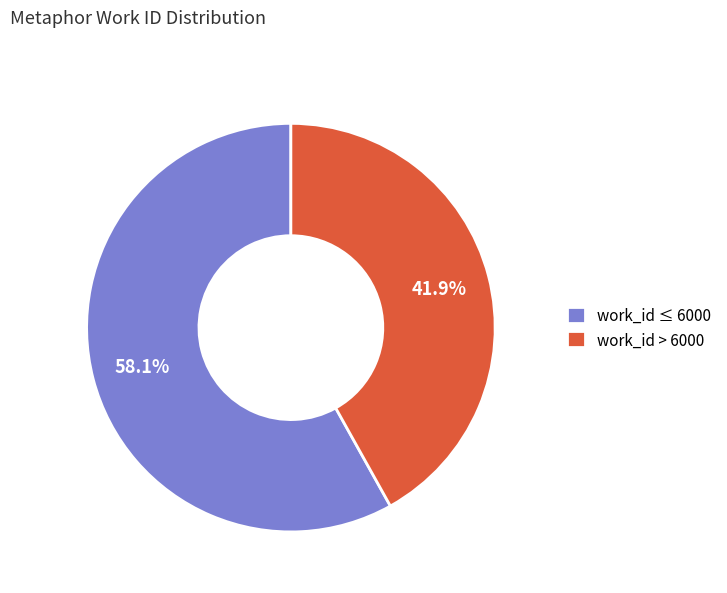

Which slice represents more than half of the pie?

work_id ≤ 6000